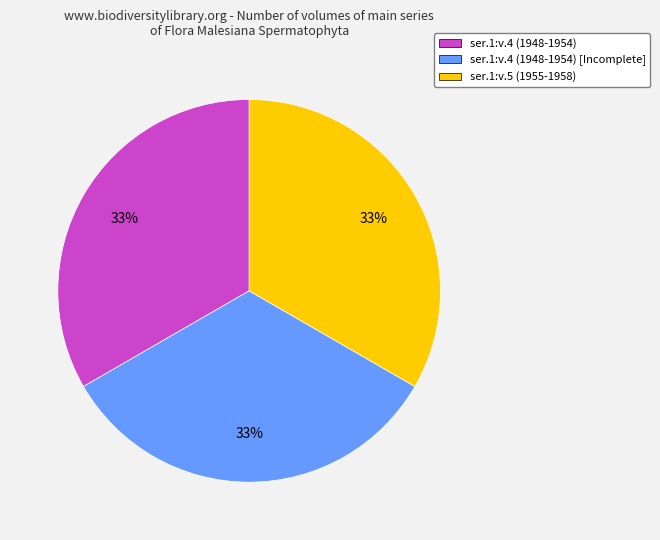

Is it true that ser.1:v.4 (1948-1954) is 20% of the pie?

False